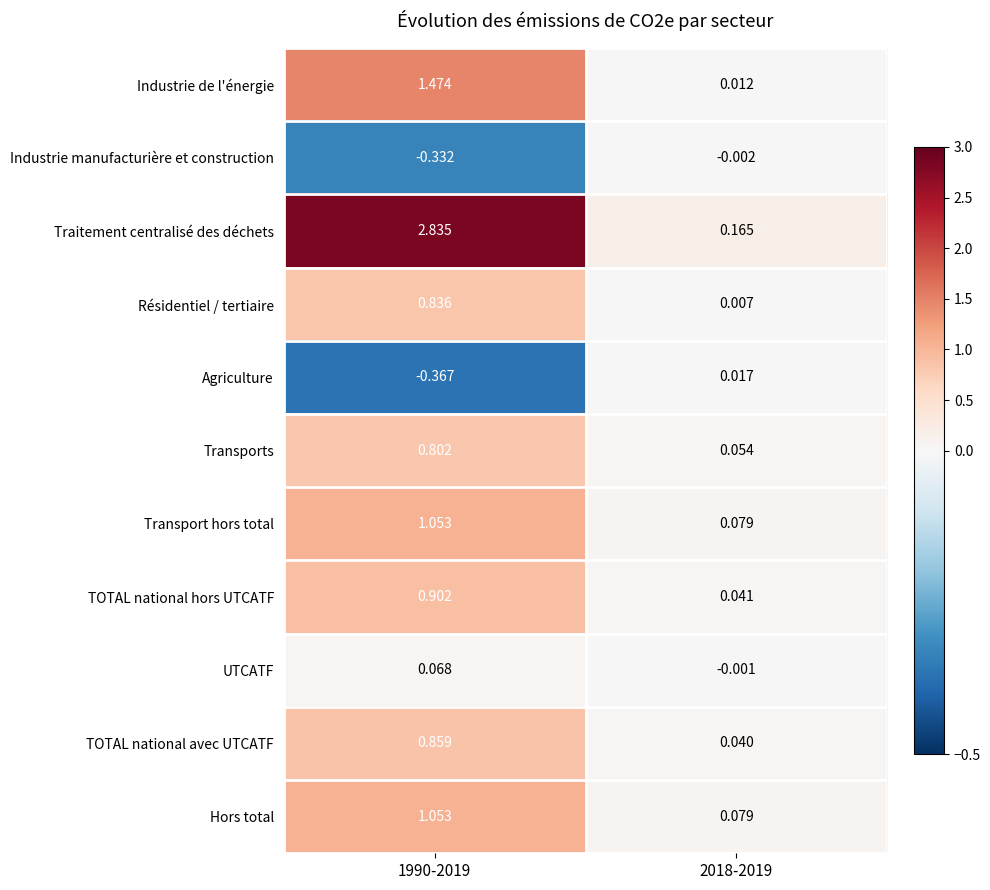

Which series has the largest range (max minus min)?

Traitement centralisé des déchets